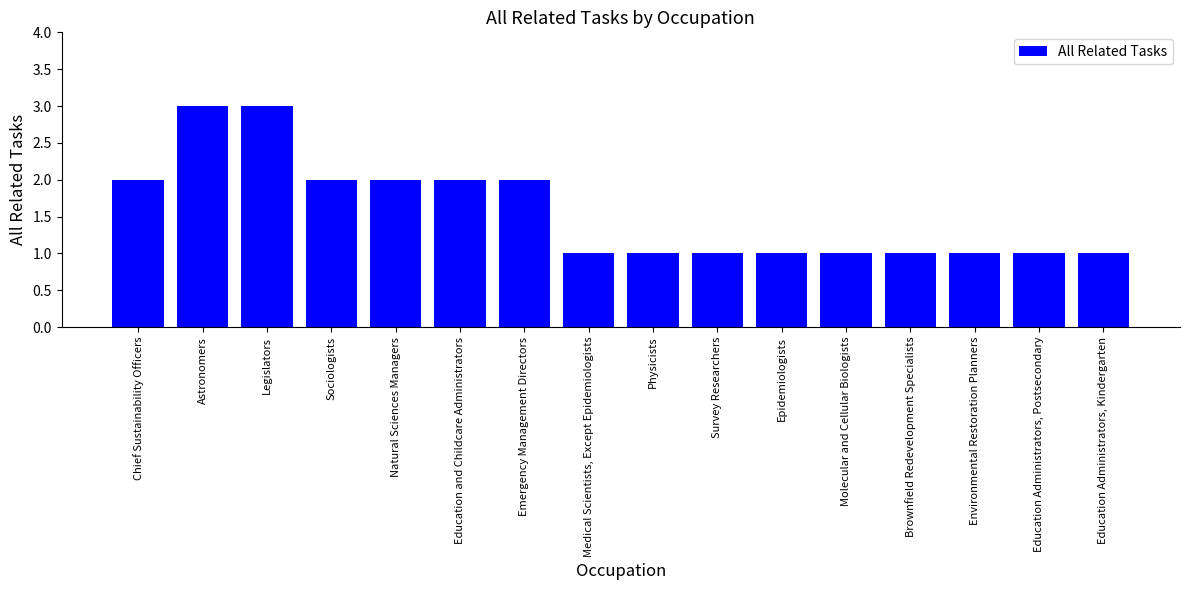

Between Astronomers and Education and Childcare Administrators, which is larger?

Astronomers